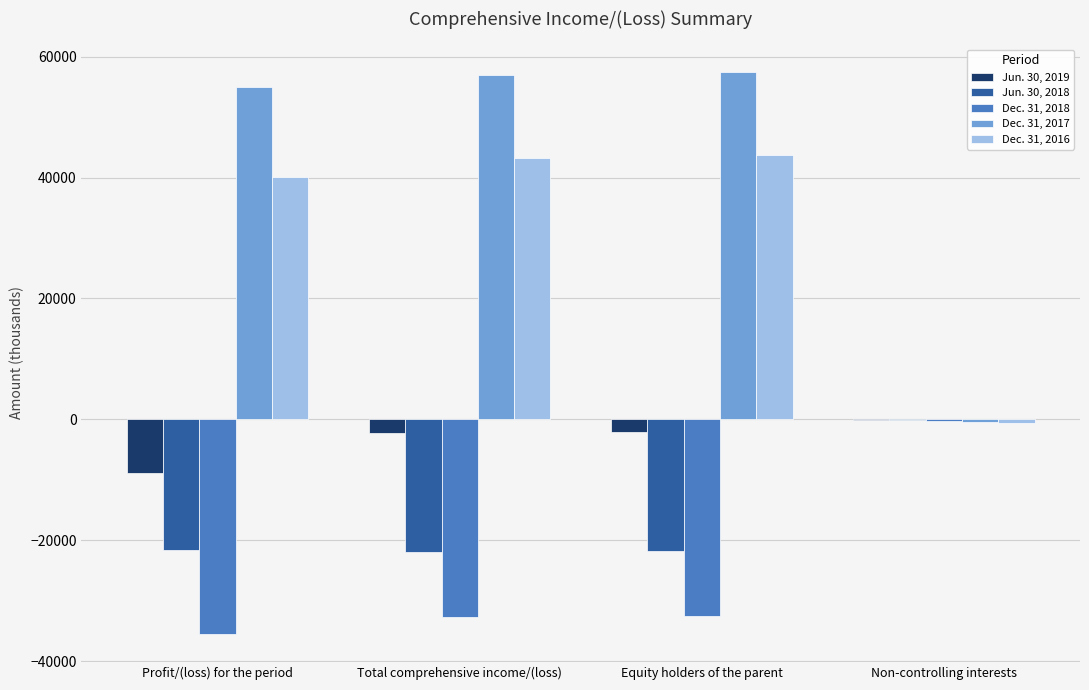

Is the value of Jun. 30, 2018 at Equity holders of the parent greater than the value of Dec. 31, 2018 at Non-controlling interests?

No